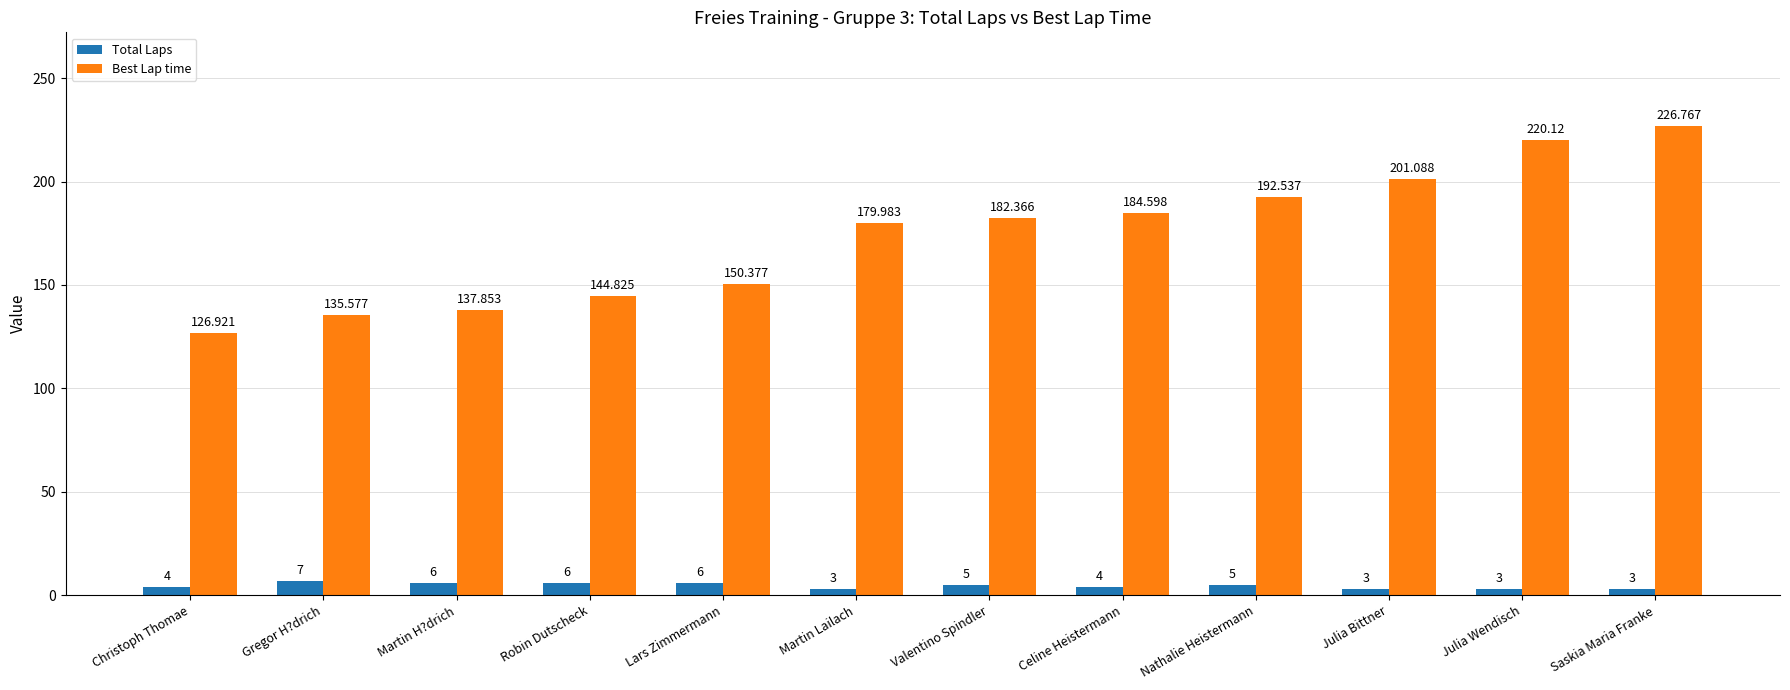

Reading left to right, what are all the values shown in this chart?

Total Laps: 4.0	7.0	6.0	6.0	6.0	3.0	5.0	4.0	5.0	3.0	3.0	3.0
Best Lap time: 126.9	135.6	137.9	144.8	150.4	180.0	182.4	184.6	192.5	201.1	220.1	226.8